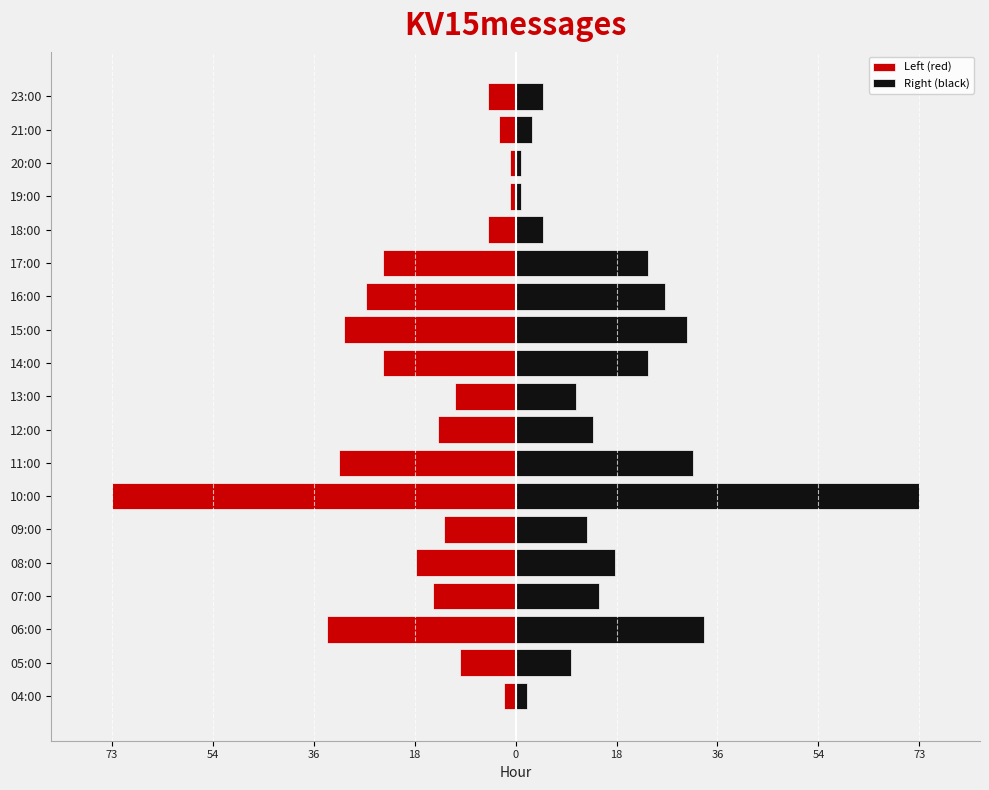

How many series are shown in this chart?

2